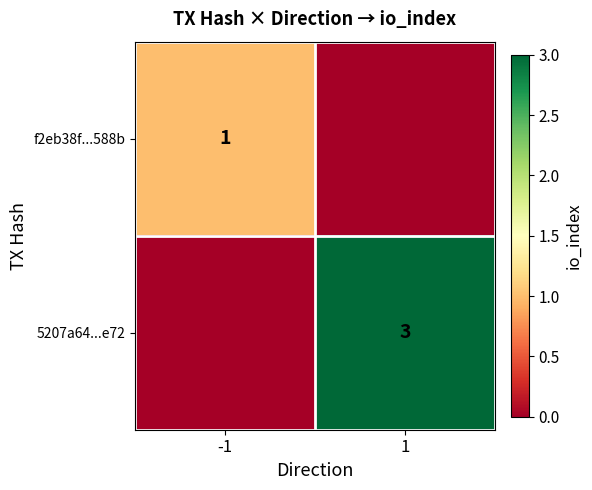

The value of f2eb38f...588b at -1 is 0. True or false?

False